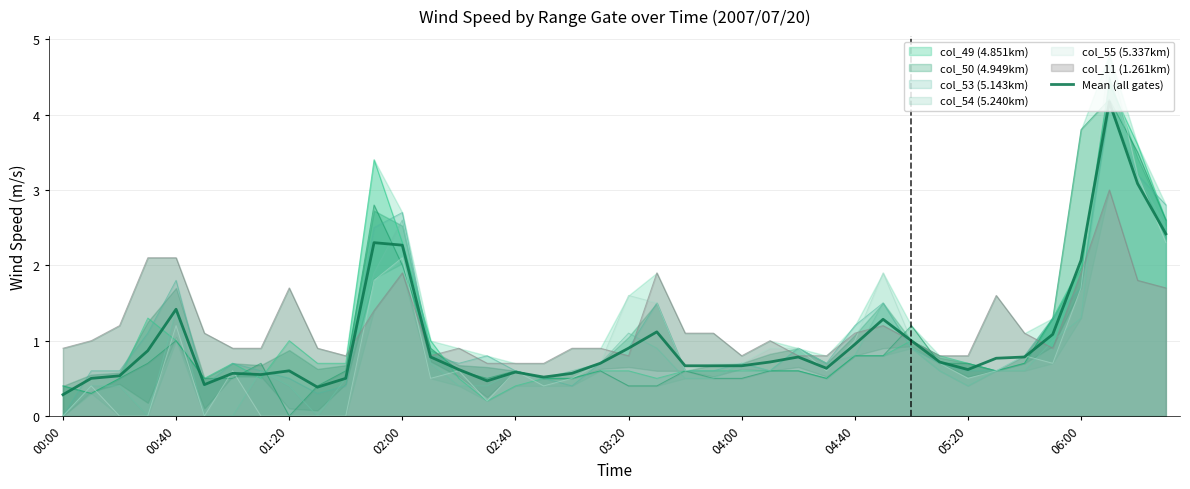

Reading left to right, what are all the values shown in this chart?

0.3	0.5	0.5	0.9	1.4	0.4	0.6	0.5	0.6	0.4	0.5	2.3	2.3	0.8	0.6	0.5	0.6	0.5	0.6	0.7	0.9	1.1	0.7	0.7	0.7	0.7	0.8	0.6	0.9	1.3	1.0	0.7	0.6	0.8	0.8	1.1	2.1	4.2	3.1	2.4